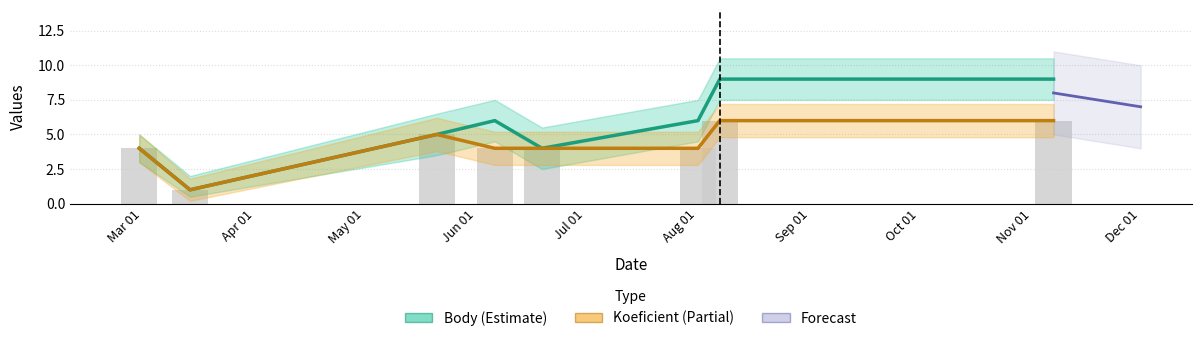

What is the sum of all Koeficient_upper values?

34